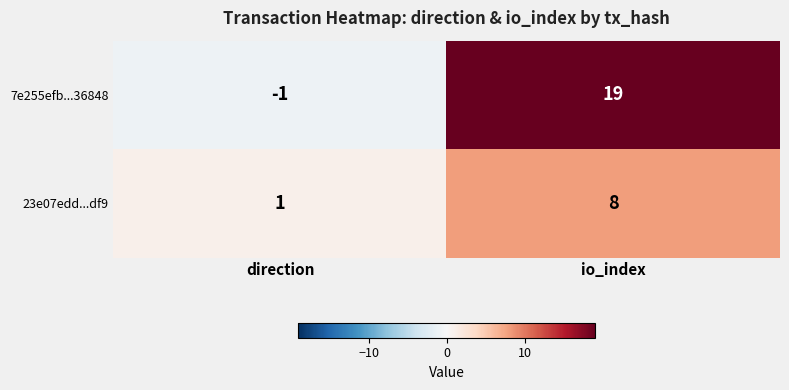

Which category has the highest value across all series?

io_index